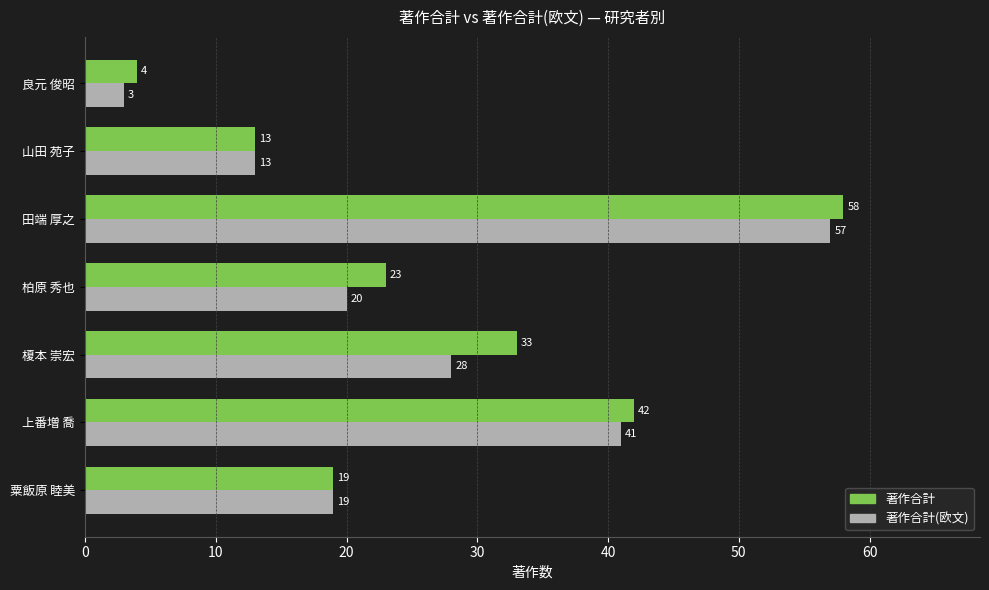

List the series in order of their peak value, lowest first.

著作合計(欧文), 著作合計